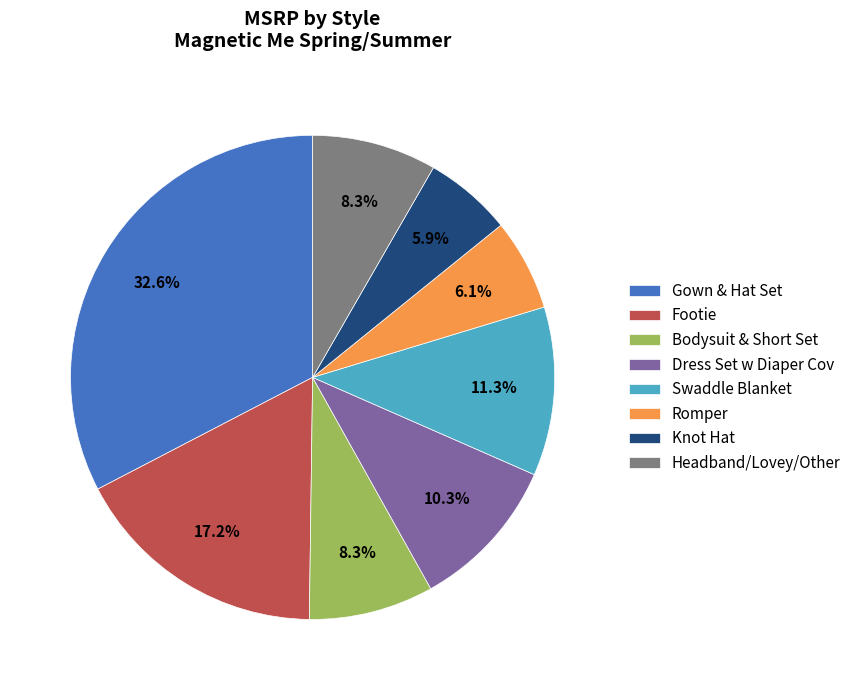

What is the largest slice in the pie chart?

Gown & Hat Set